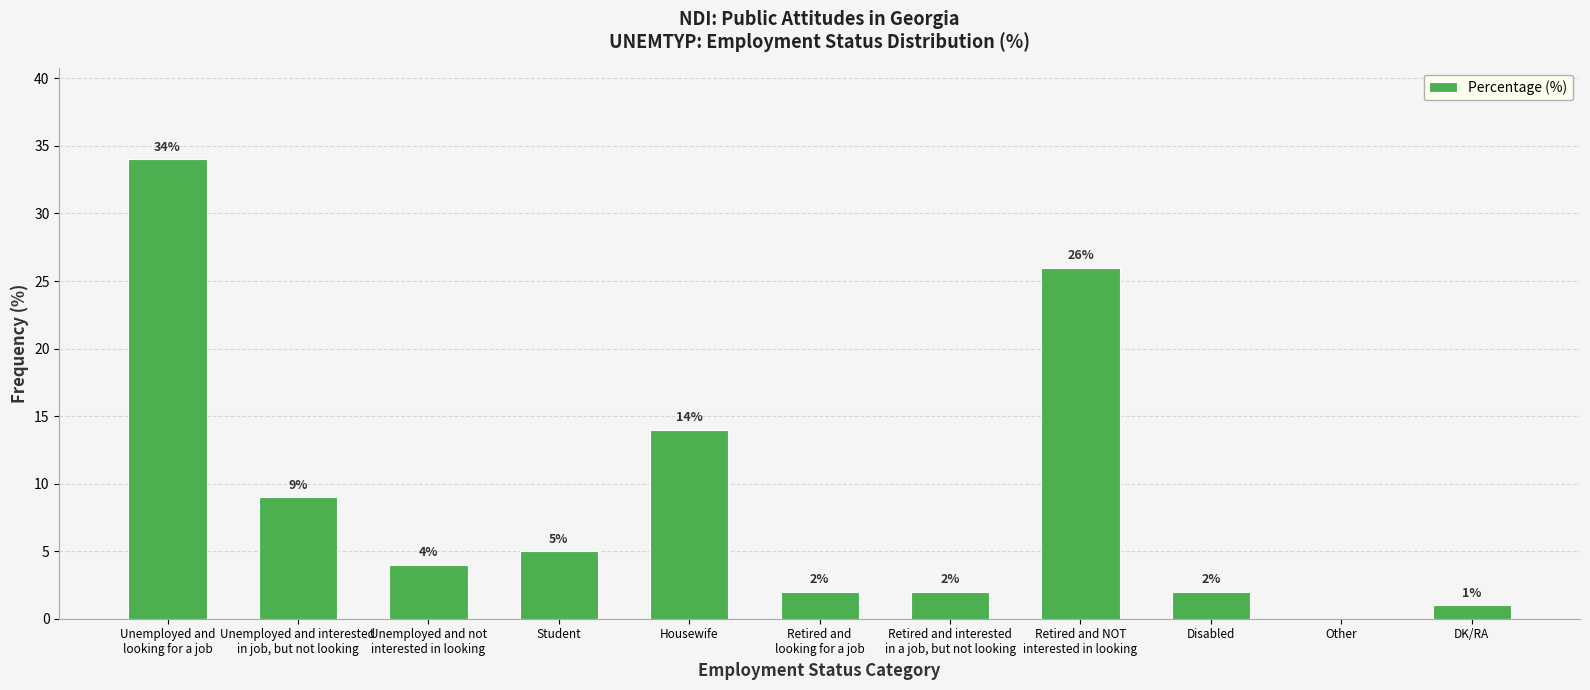

Is it true that the value at Disabled is 2?

True